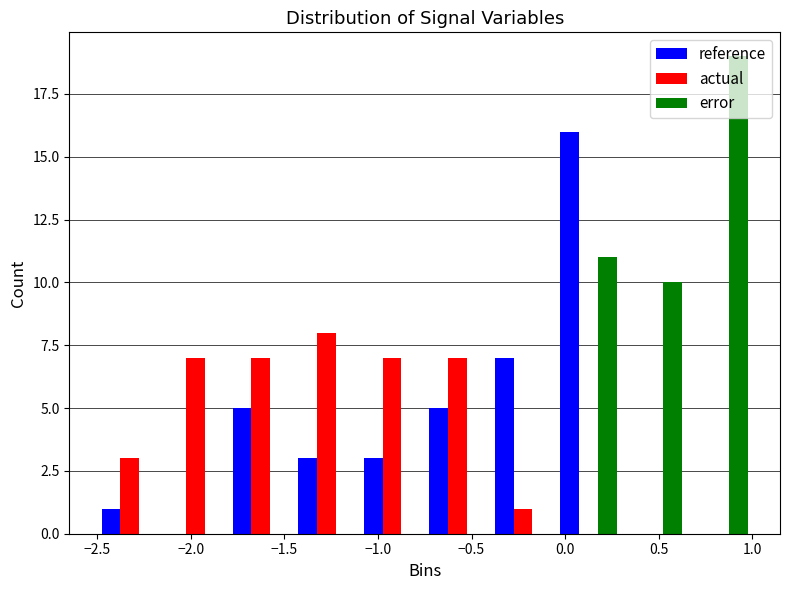

Reading left to right, transcribe this chart: for each range on the x-axis, give the height of each series' bar. The values are not printed on the chart, so give them approximately, as read against the axis.

-2.50 to -2.15: reference=1	actual=3	error=0
-2.15 to -1.80: reference=0	actual=7	error=0
-1.80 to -1.45: reference=5	actual=7	error=0
-1.45 to -1.10: reference=3	actual=8	error=0
-1.10 to -0.75: reference=3	actual=7	error=0
-0.75 to -0.40: reference=5	actual=7	error=0
-0.40 to -0.05: reference=7	actual=1	error=0
-0.05 to 0.30: reference=16	actual=0	error=11
0.30 to 0.65: reference=0	actual=0	error=10
0.65 to 1.00: reference=0	actual=0	error=19